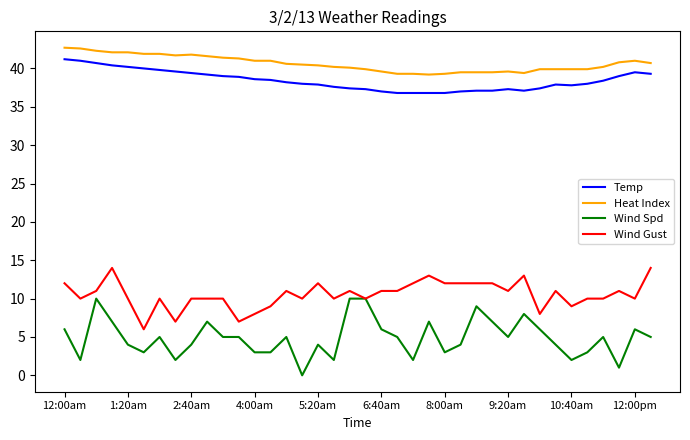

Which series has the largest total across all categories?

Heat Index